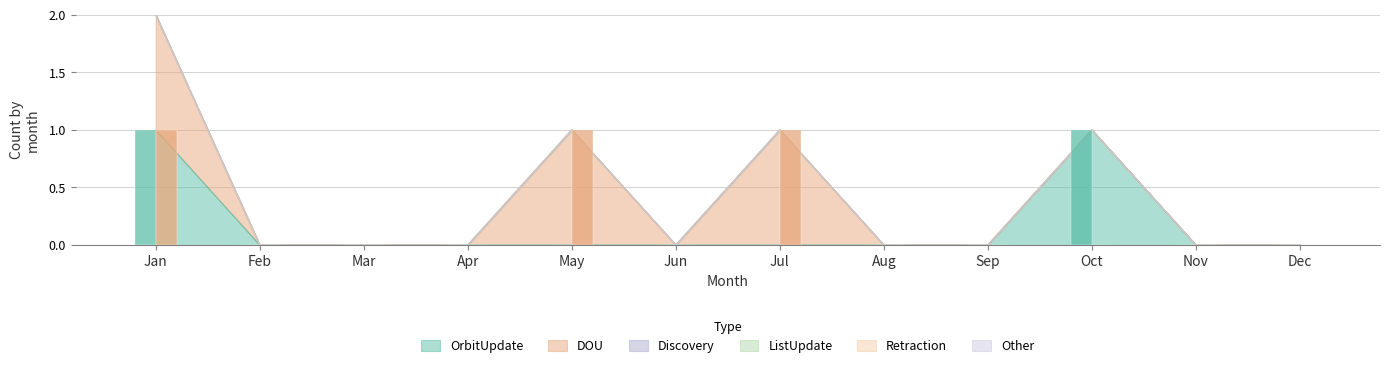

At which label is OrbitUpdate (bar) closest to 0?

Feb